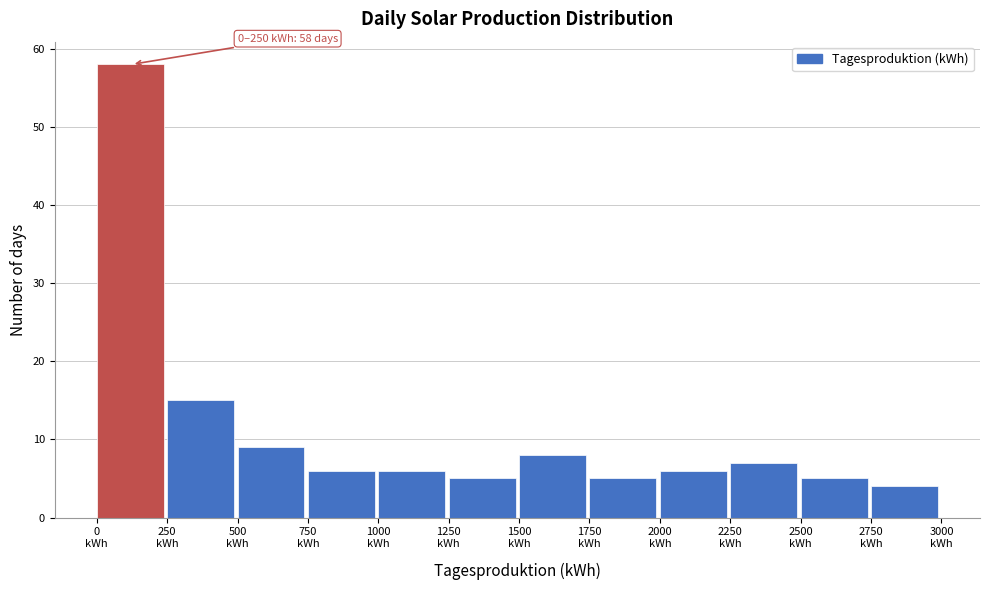

Which range on the x-axis has the tallest bar?

0 to 250